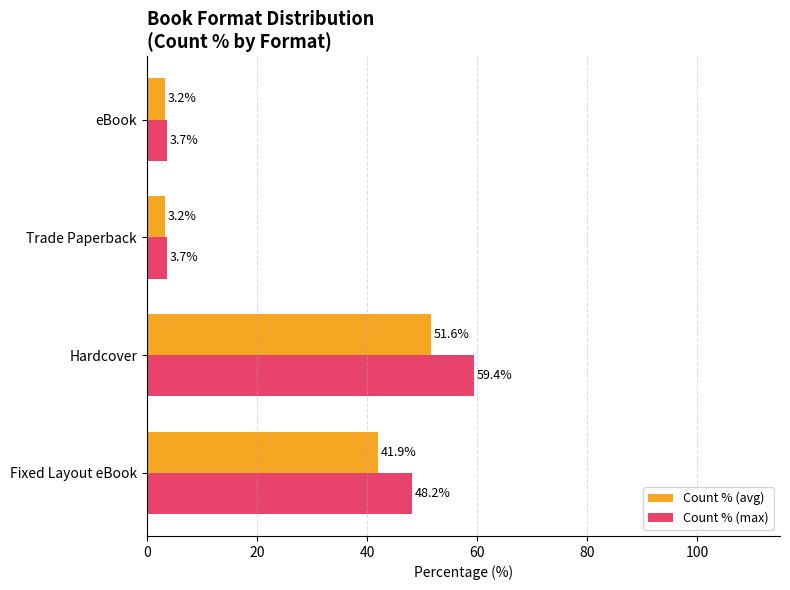

What is the average value of the Count % (avg) series?

25.0